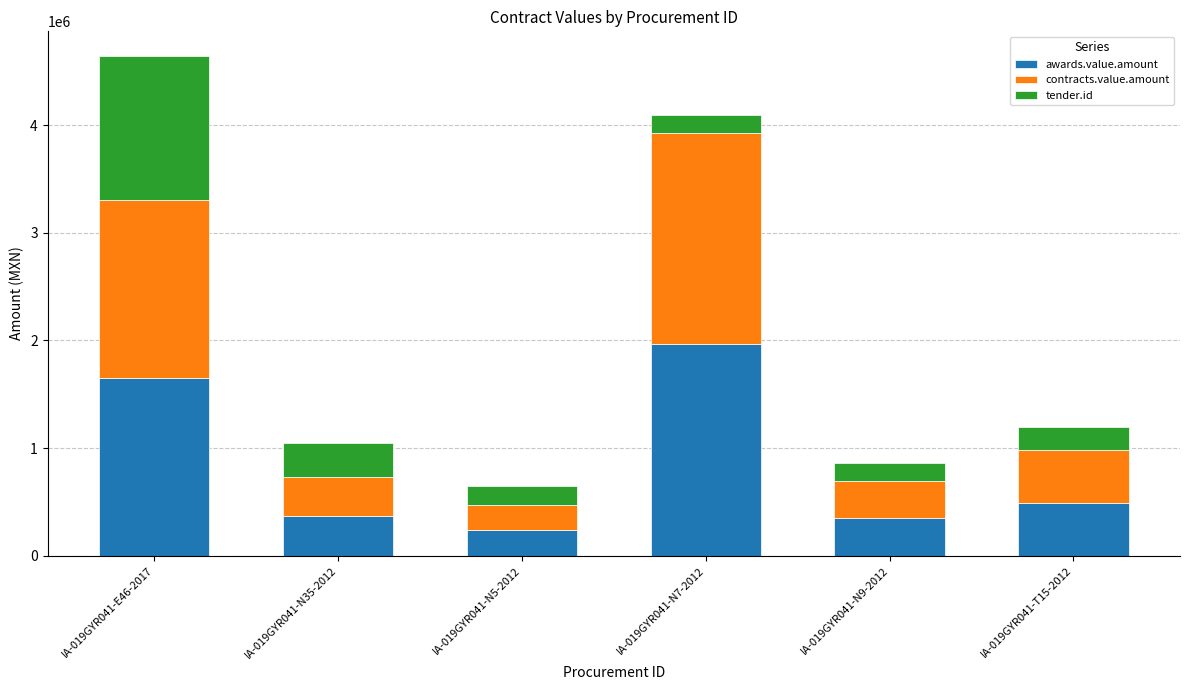

What is the average value of the awards.value.amount series?

842945.2